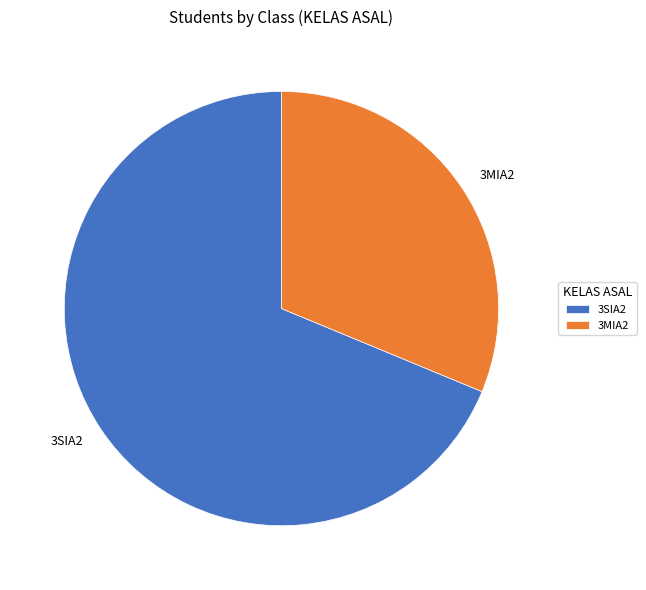

What is the ratio of the value at 3SIA2 to the value at 3MIA2?

2.2